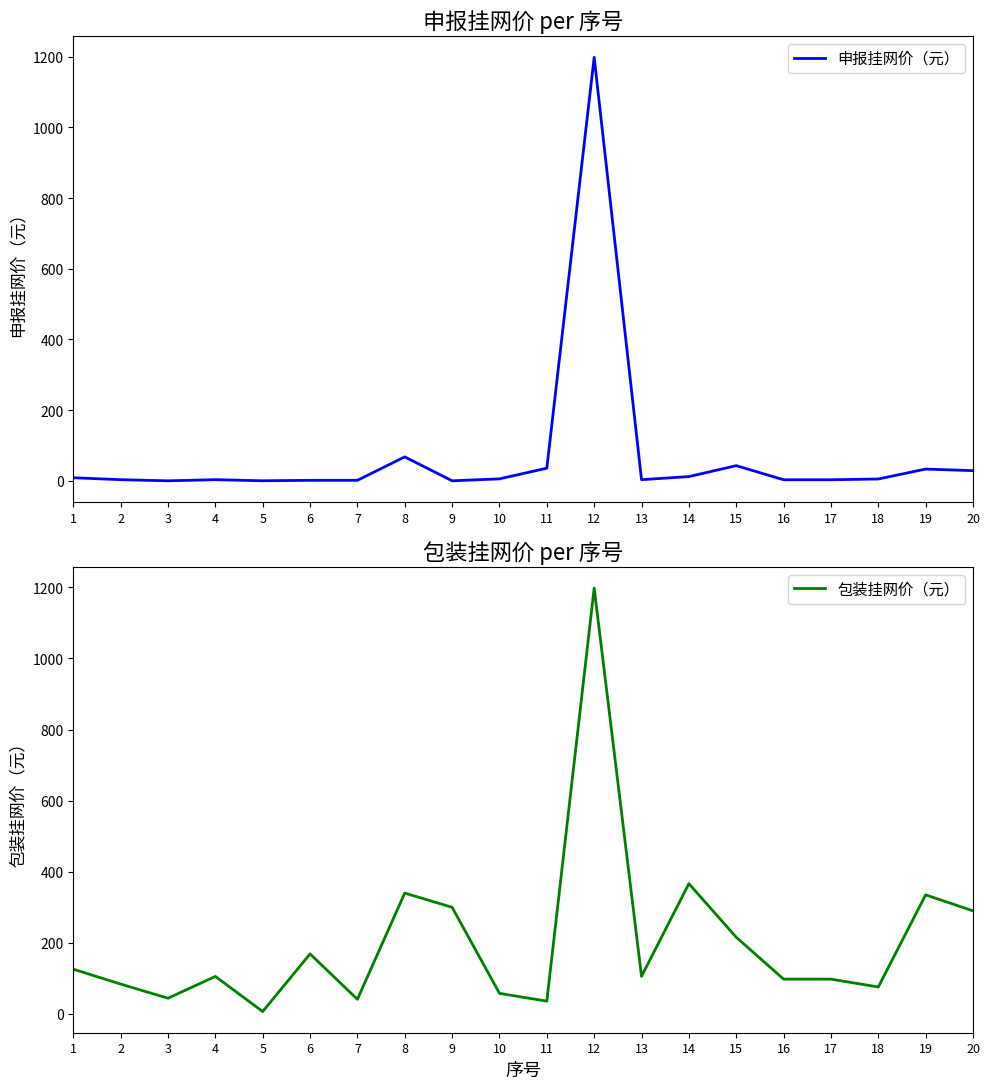

What is the minimum value for 申报挂网价（元）?

0.2